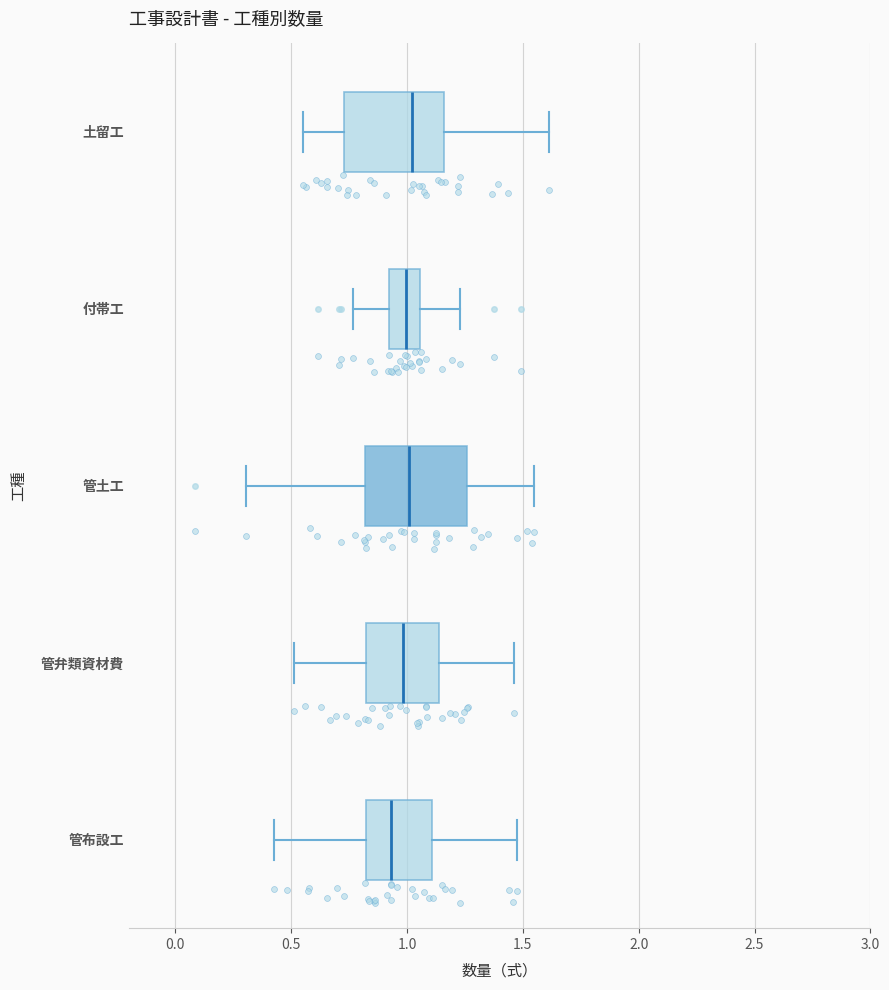

Reading bottom to top, read every box against the x-axis: the position of its median line, the range the box covers, and the ends of its whiskers. The values are not printed on the chart, so give them approximately, as read against the axis.

管布設工: median 0.95, box 0.80 to 1.10, whiskers 0.45 to 1.45
管弁類資材費: median 1.00, box 0.80 to 1.15, whiskers 0.50 to 1.45
管土工: median 1.00, box 0.80 to 1.25, whiskers 0.30 to 1.55
付帯工: median 1.00, box 0.90 to 1.05, whiskers 0.75 to 1.25
土留工: median 1.00, box 0.75 to 1.15, whiskers 0.55 to 1.60